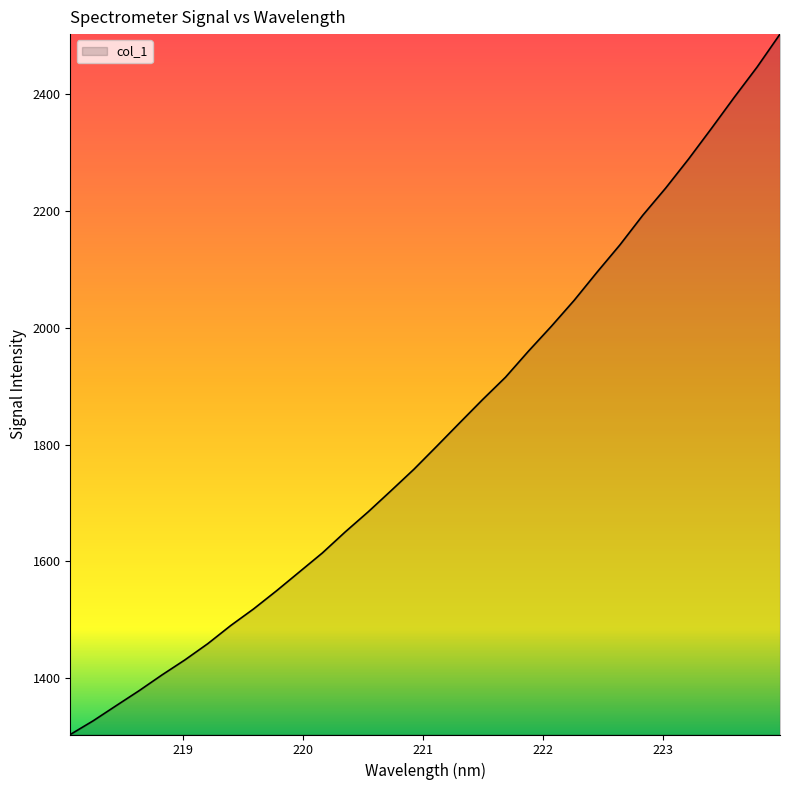

What is the maximum value shown in the chart?

2503.2